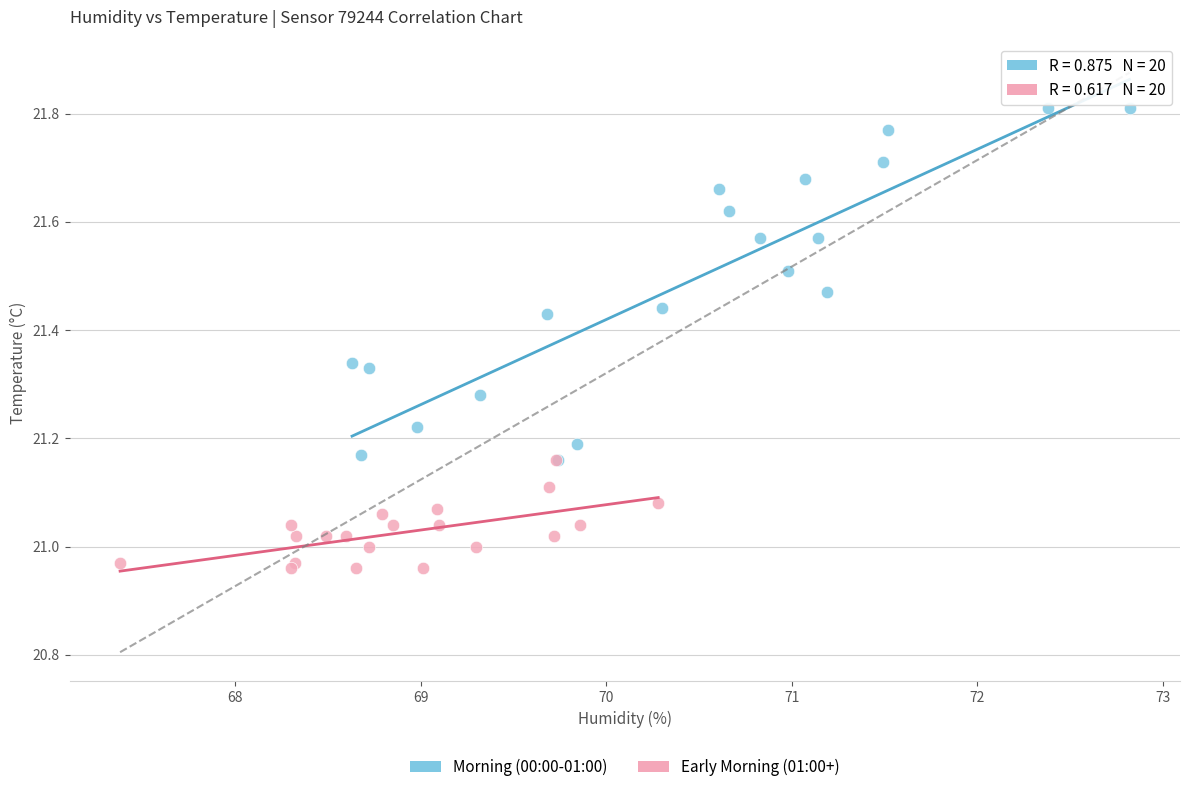

Which series has the largest Y range (max minus min)?

Morning (00:00-01:00)